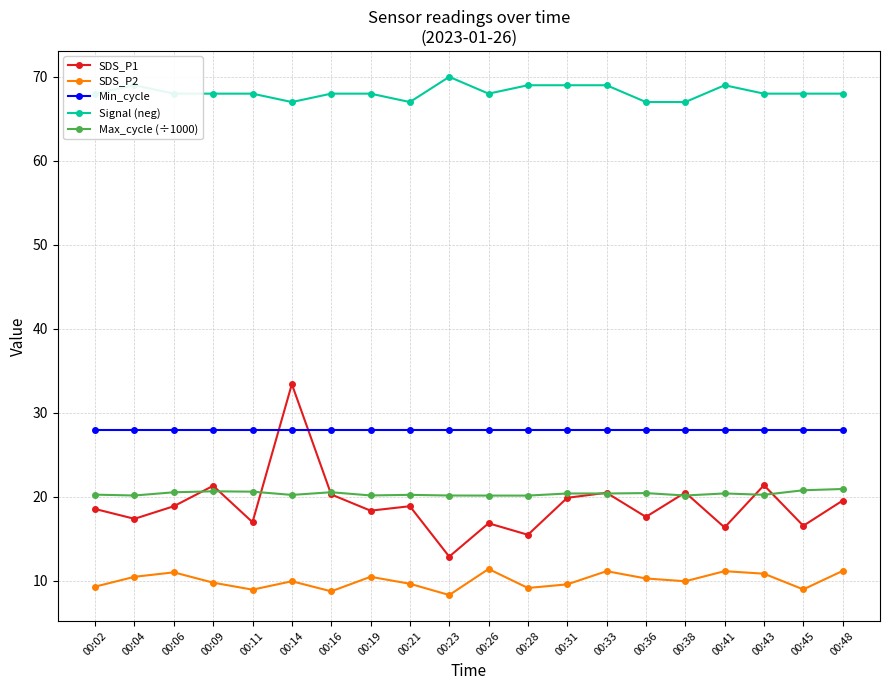

What is the smallest value displayed?

8.3